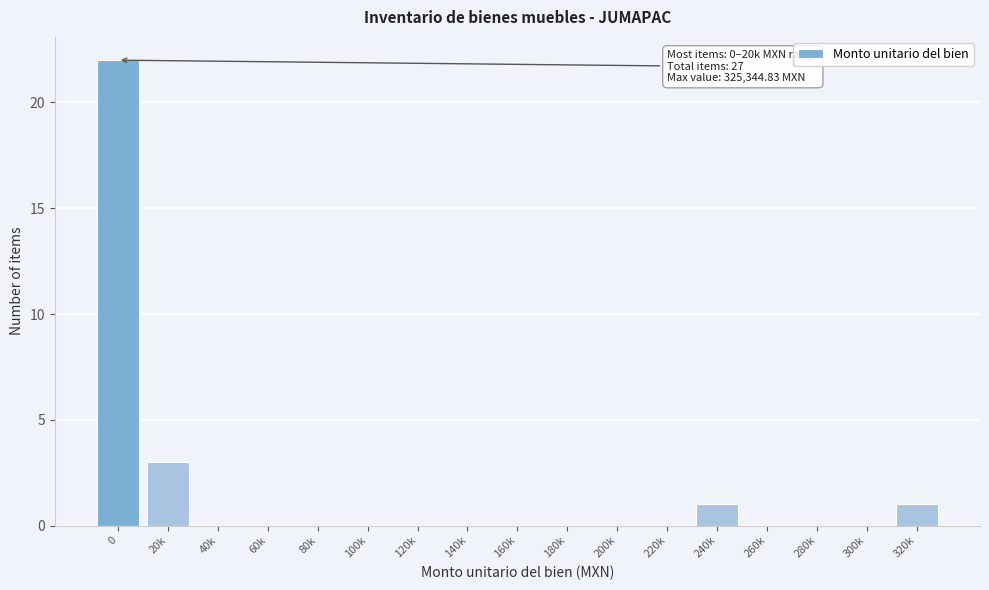

Reading left to right, extract all data points from this chart.

0=22	20k=3	40k=0	60k=0	80k=0	100k=0	120k=0	140k=0	160k=0	180k=0	200k=0	220k=0	240k=1	260k=0	280k=0	300k=0	320k=1